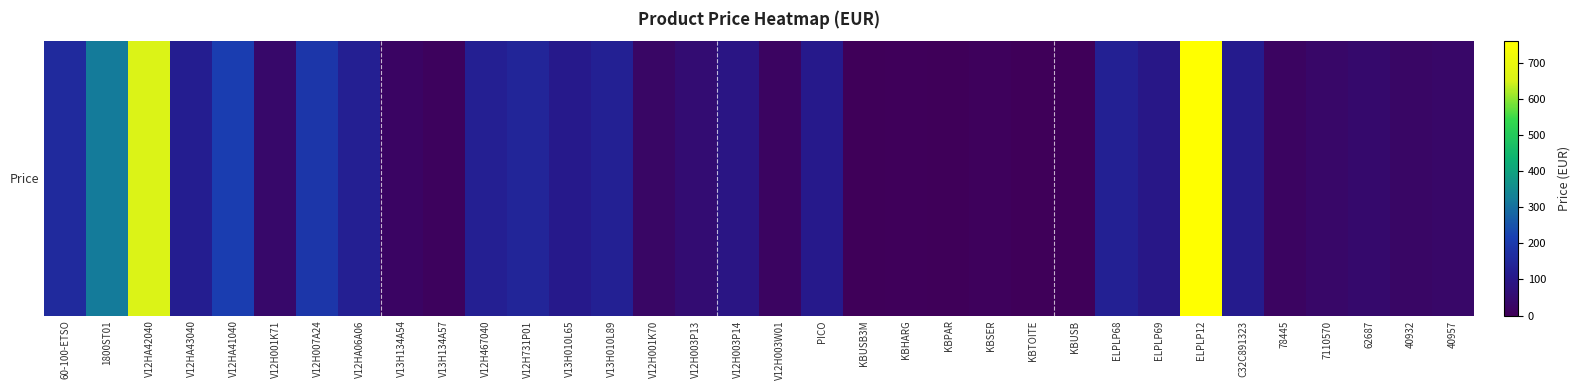

What is the difference between the second highest and minimum values?

655.6